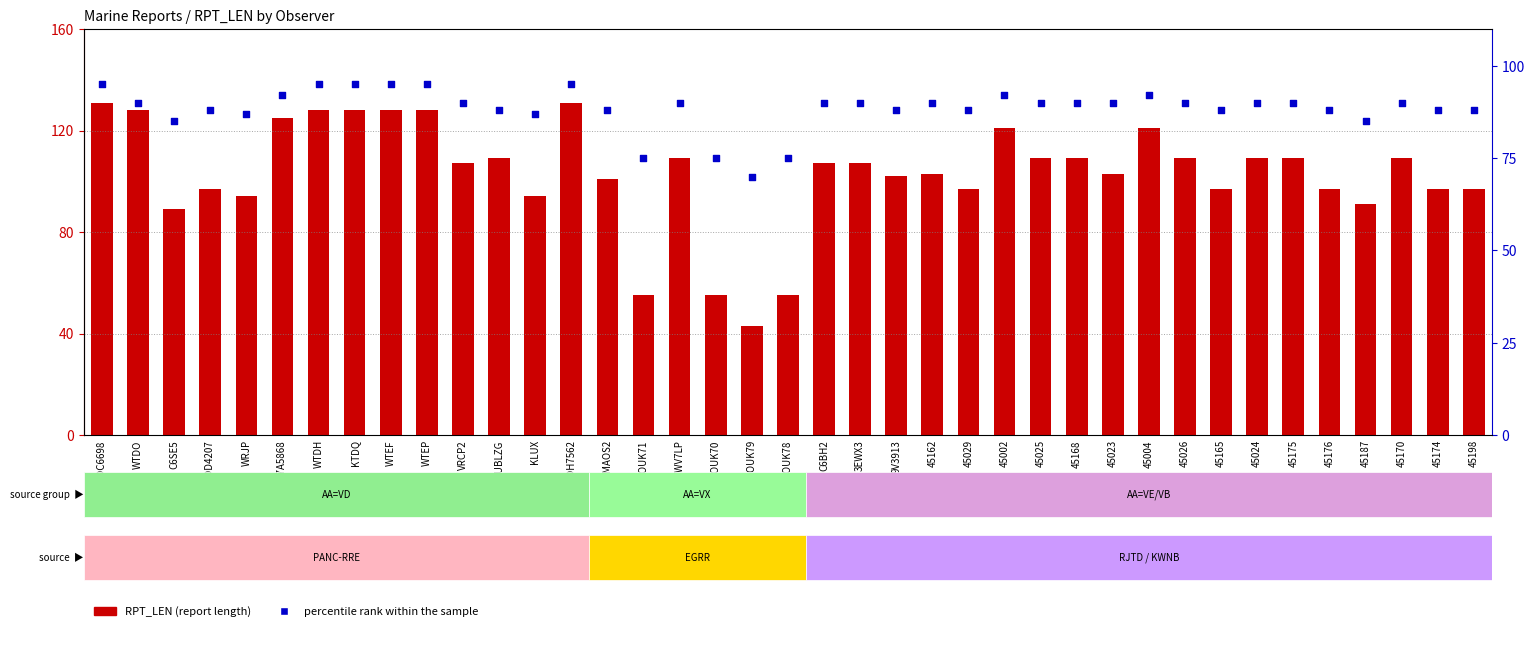

What is the total value across all series at 45162?

193